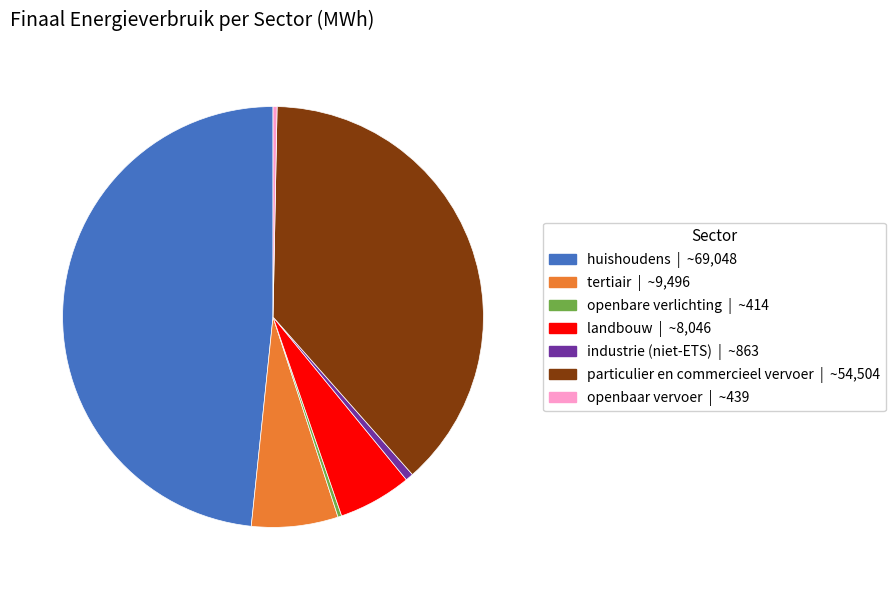

Is there a majority slice in this chart?

No